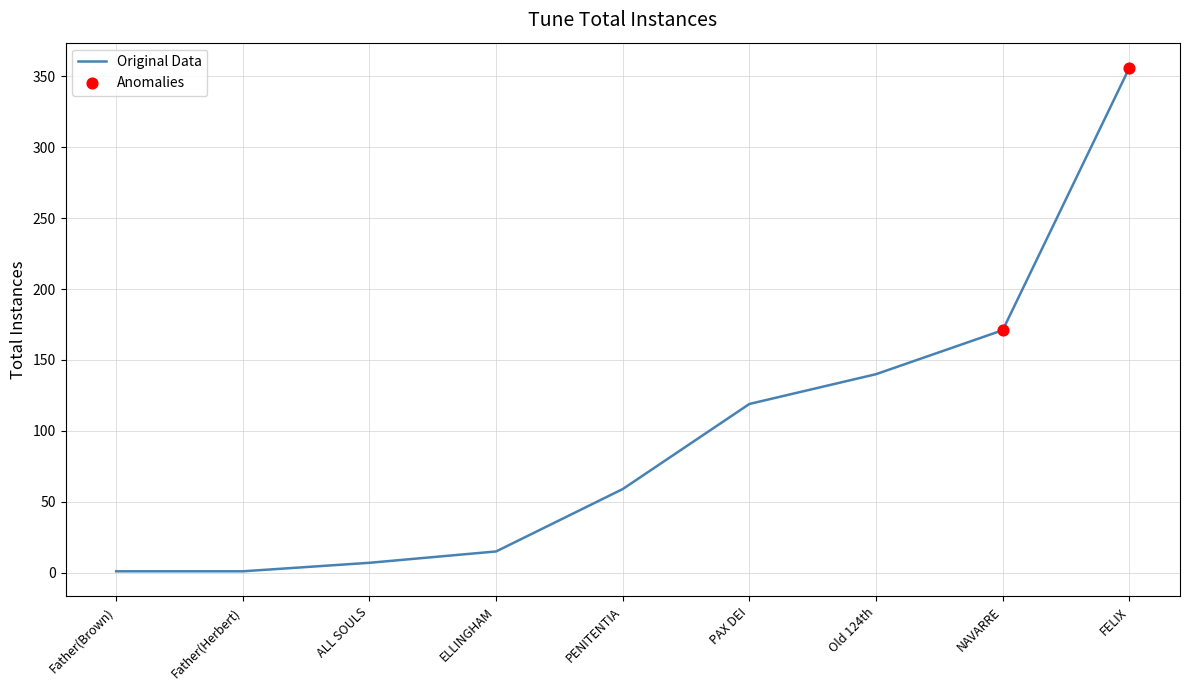

What is the change in value from ELLINGHAM to Old 124th?

+125